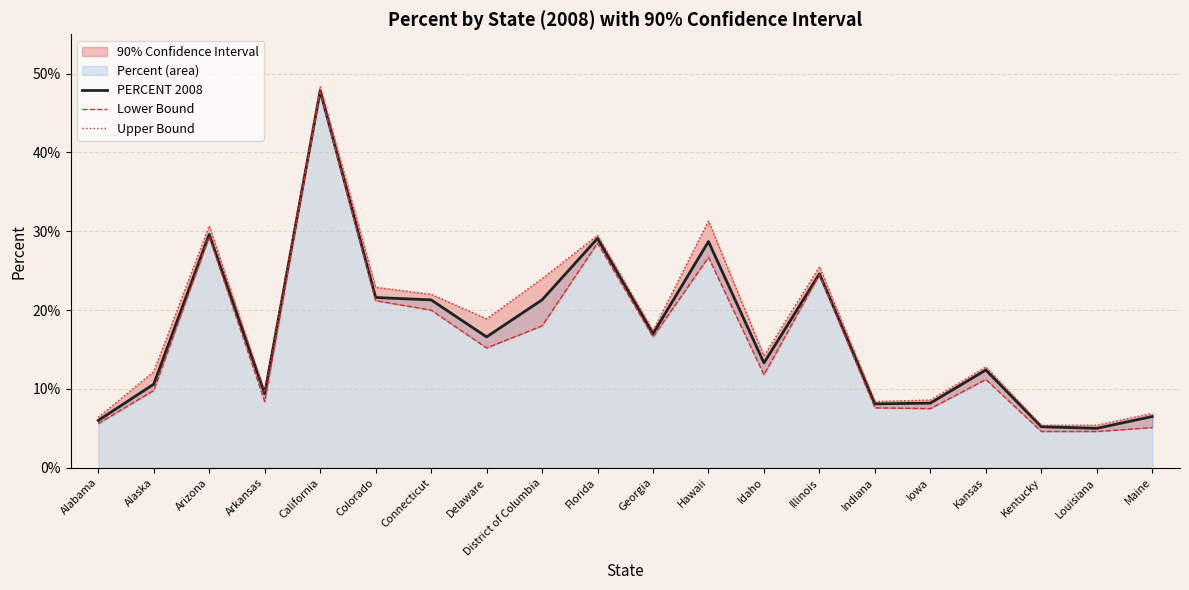

What is the maximum value for PERCENT 2008?

47.8